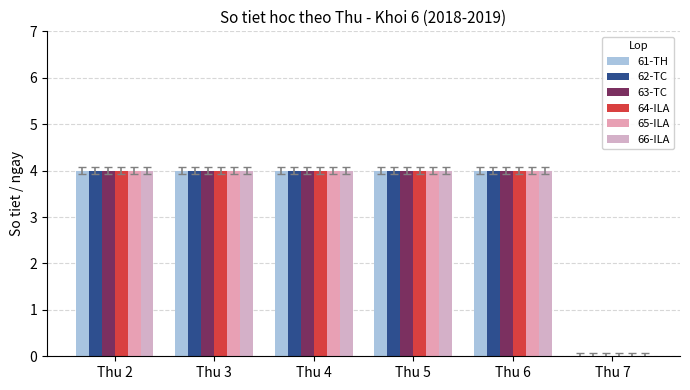

What is the difference between the maximum and minimum values in the 62-TC series?

4